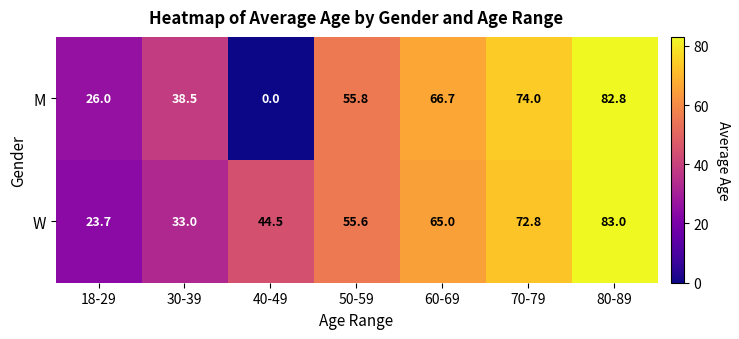

Between 40-49 and 60-69, which series saw the biggest shift?

M